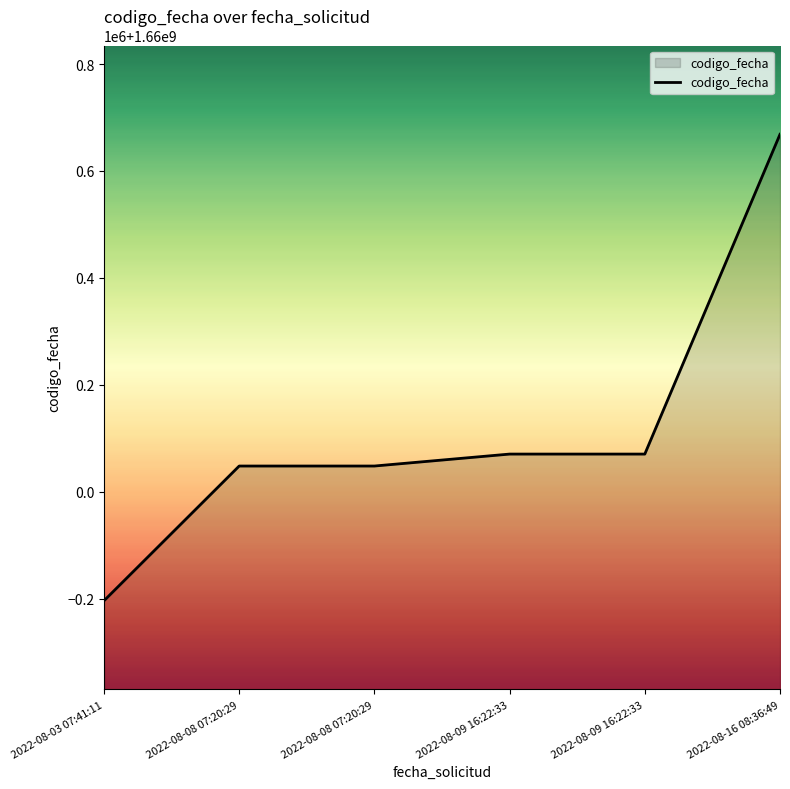

True or false: there are more than 0 points higher than both neighbors.

False